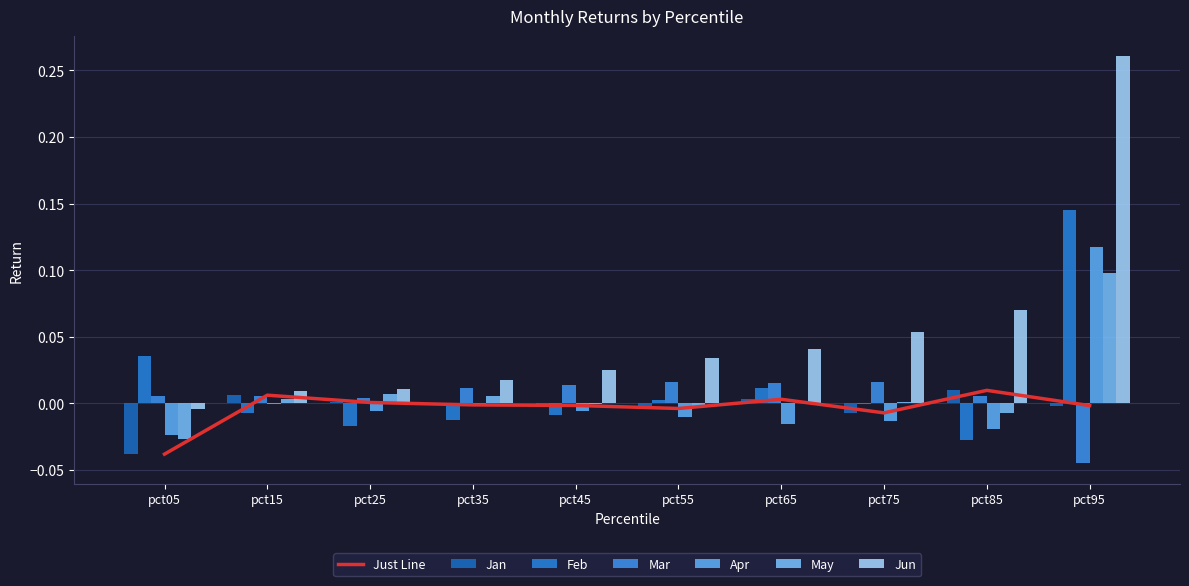

At which category does the chart reach its peak across all series?

pct95